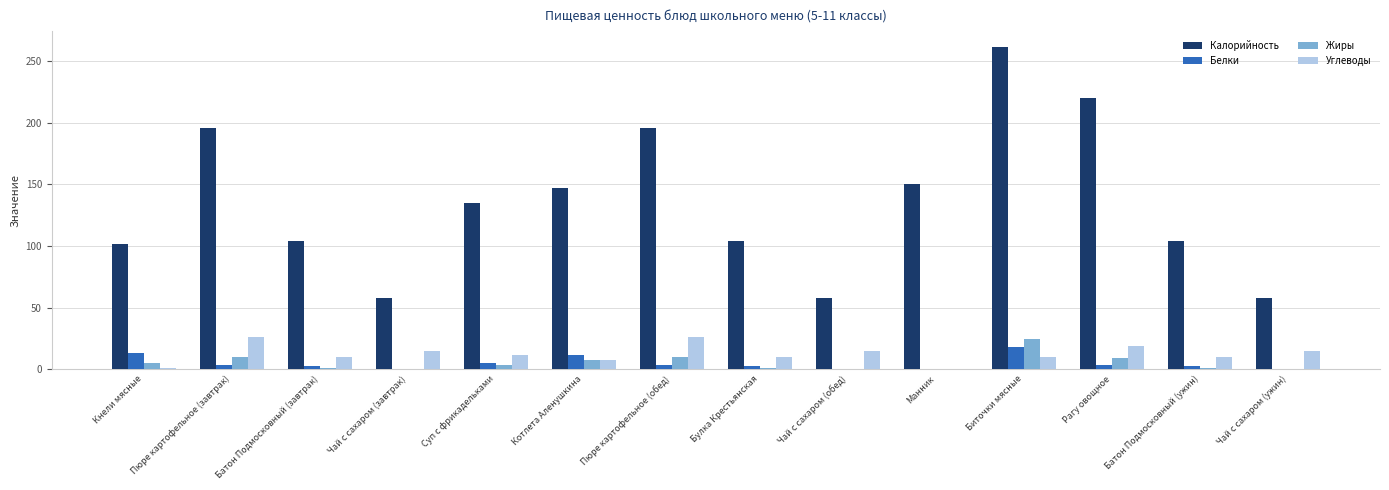

What is the highest value of the Белки series?

18